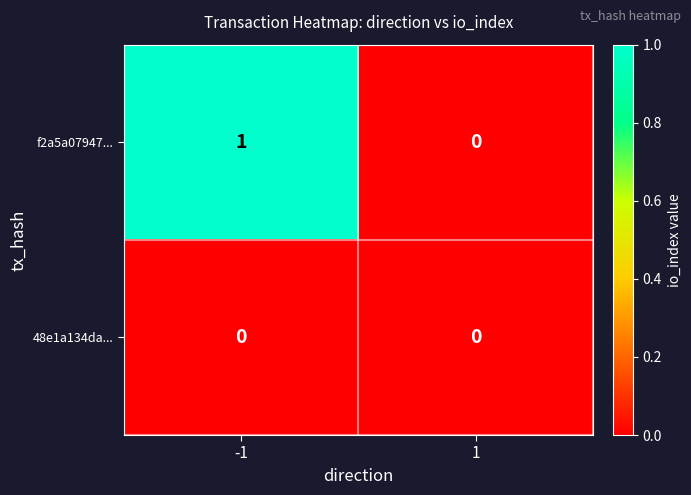

Which series has the widest spread of values?

f2a5a07947...